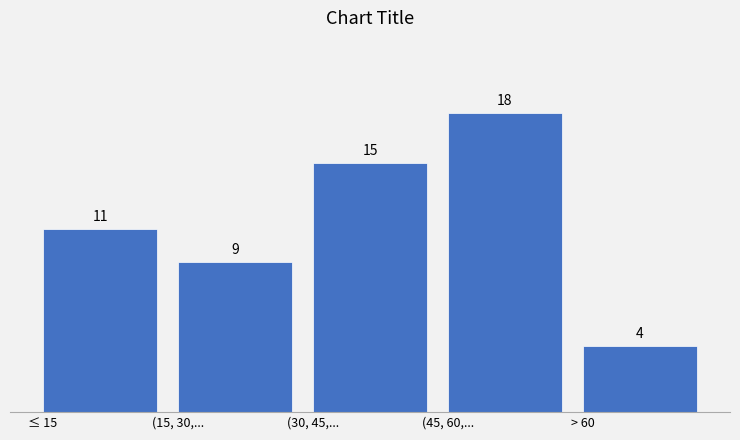

Reading left to right, extract all data points from this chart.

≤ 15=11	(15, 30,...=9	(30, 45,...=15	(45, 60,...=18	> 60=4